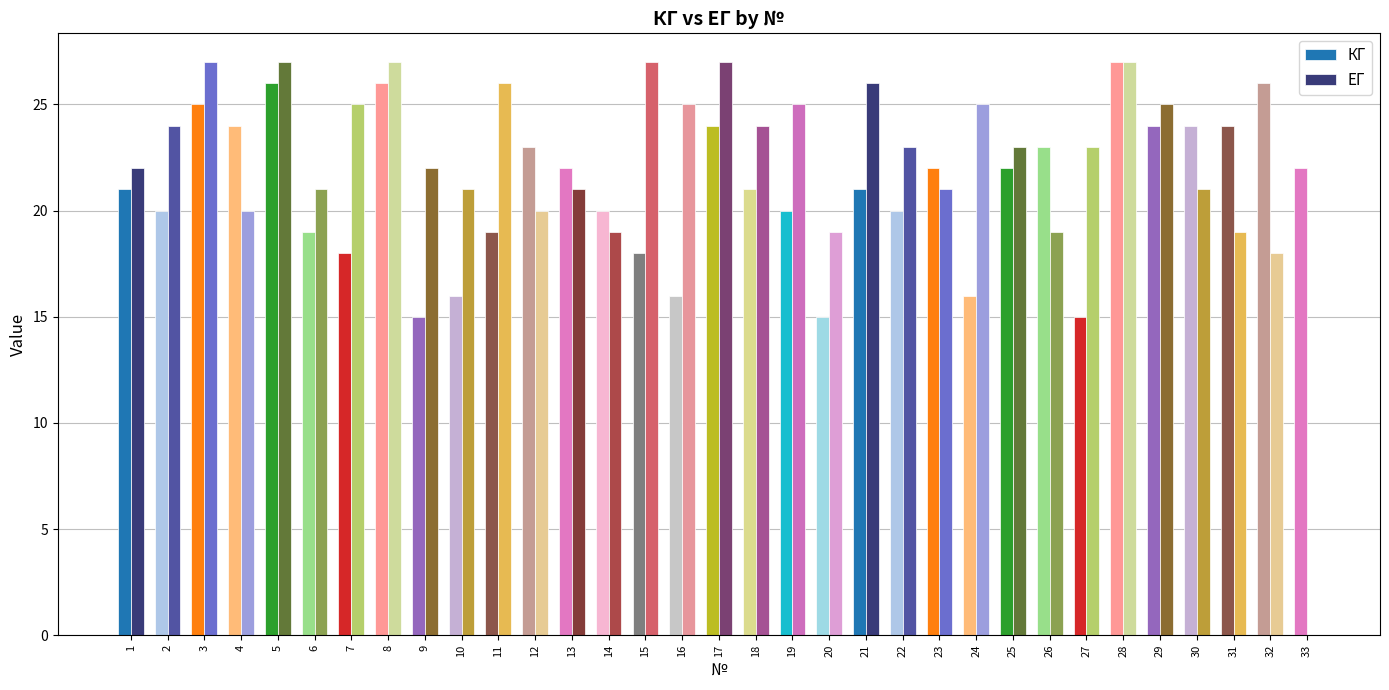

Is the value of КГ at 10 greater than the value of ЕГ at 28?

No